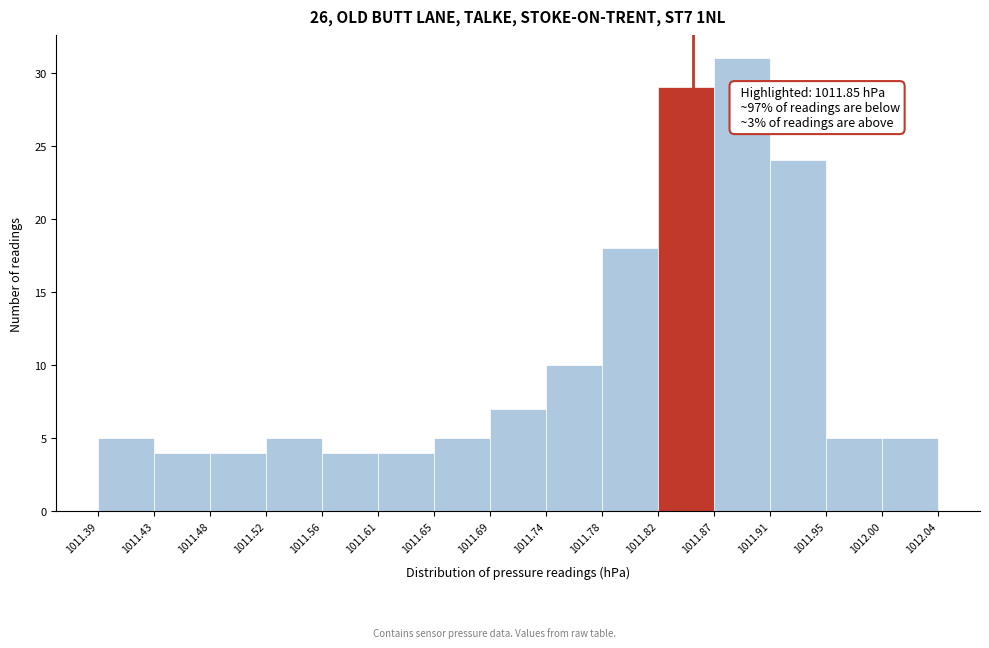

Which range on the x-axis has the tallest bar?

1011.87 to 1011.91